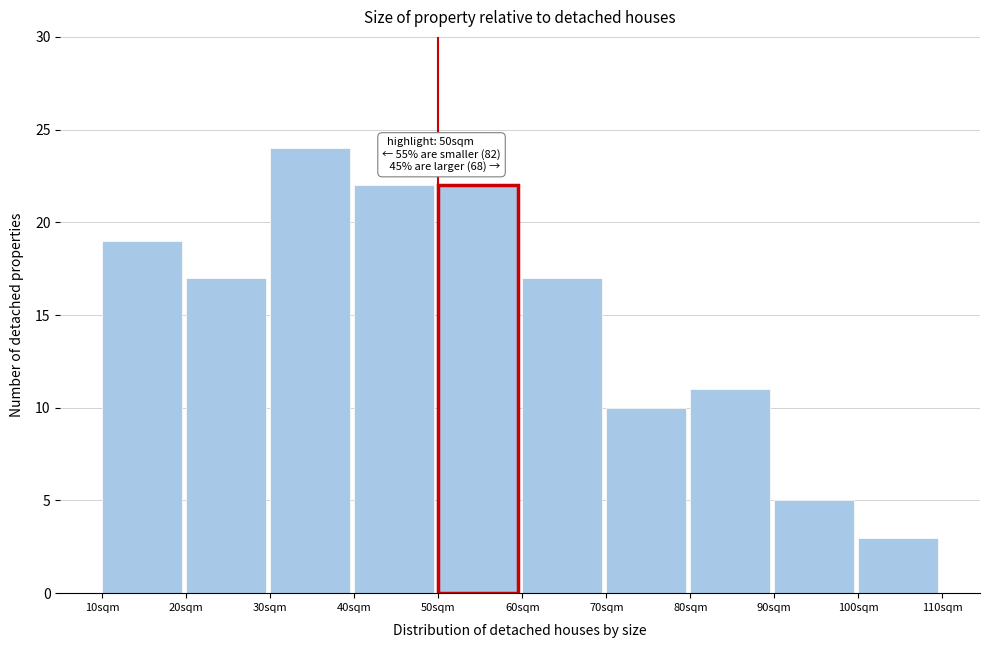

Which range on the x-axis has the tallest bar?

30 to 40